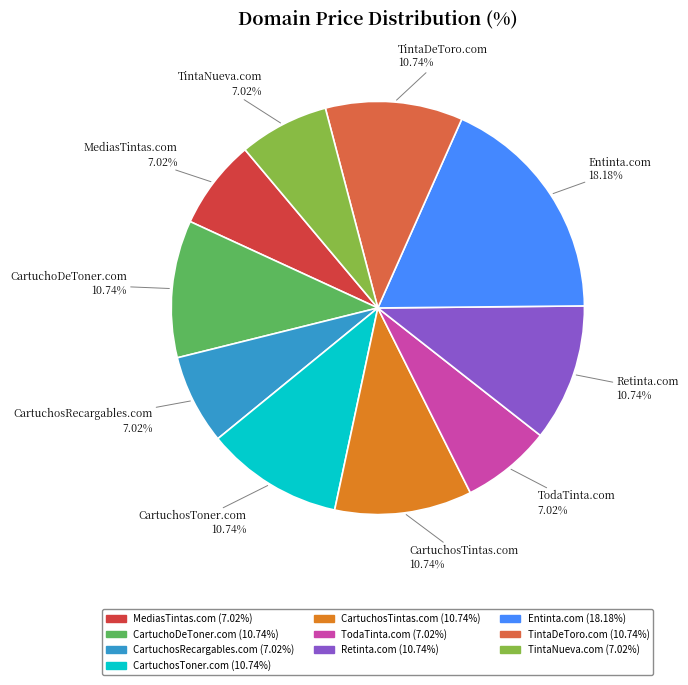

Does any single category account for the majority?

No